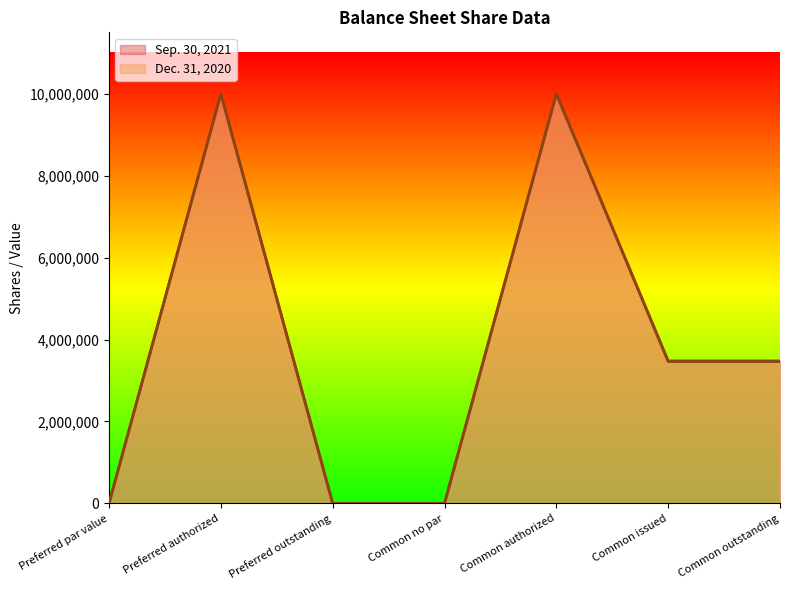

What is the spread (max minus min) of values at Common outstanding?

16223